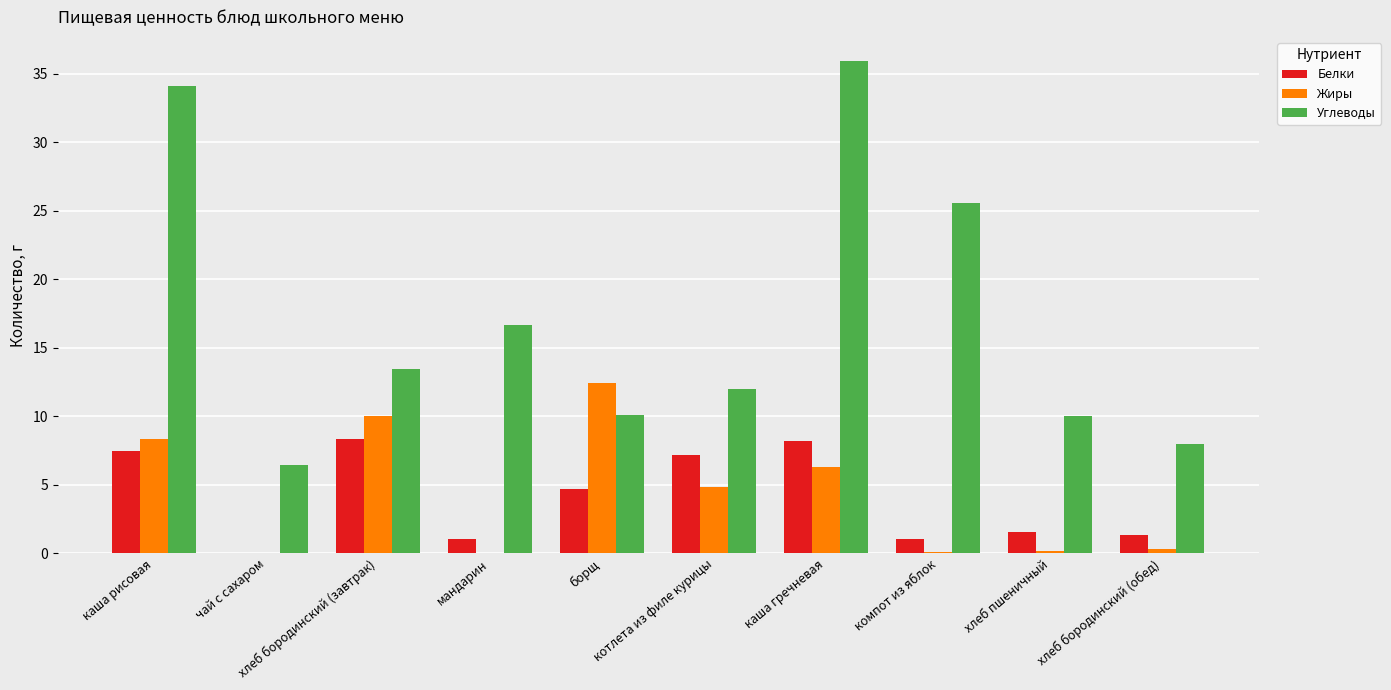

Which category has the highest value across all series?

каша гречневая